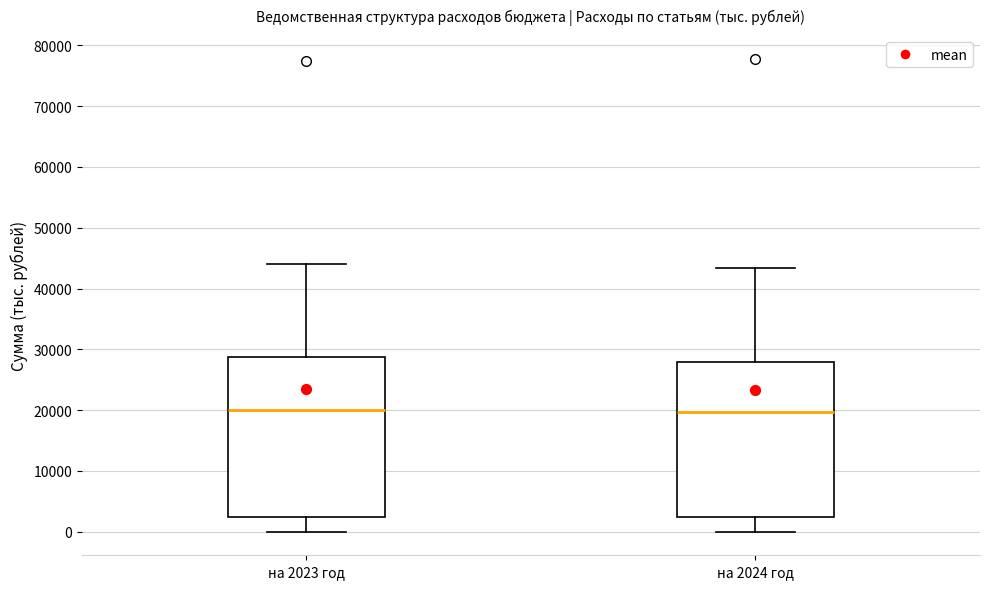

Reading left to right, read every box against the y-axis: the position of its median line, the range the box covers, and the ends of its whiskers. The values are not printed on the chart, so give them approximately, as read against the axis.

на 2023 год: median 20000, box 2000 to 29000, whiskers 0 to 44000
на 2024 год: median 20000, box 2000 to 28000, whiskers 0 to 43000